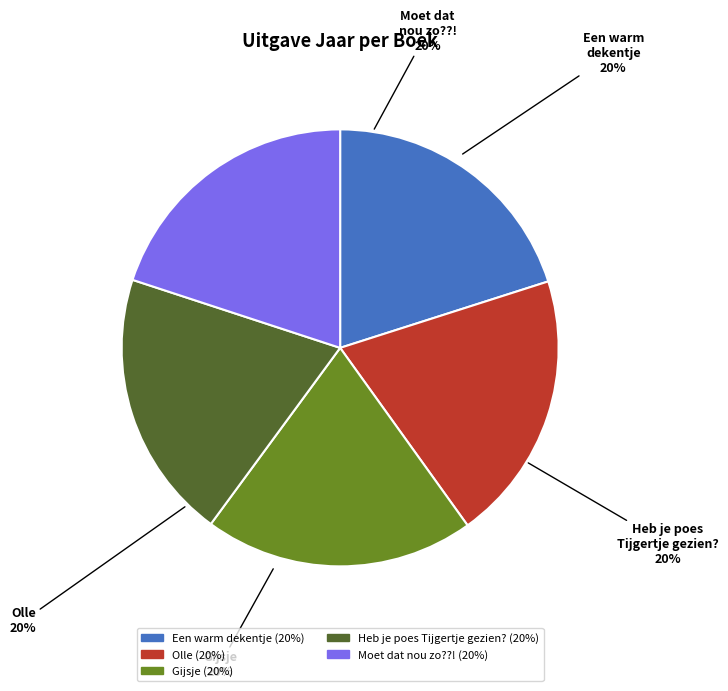

Does Een warm dekentje account for over 50% of the chart?

No